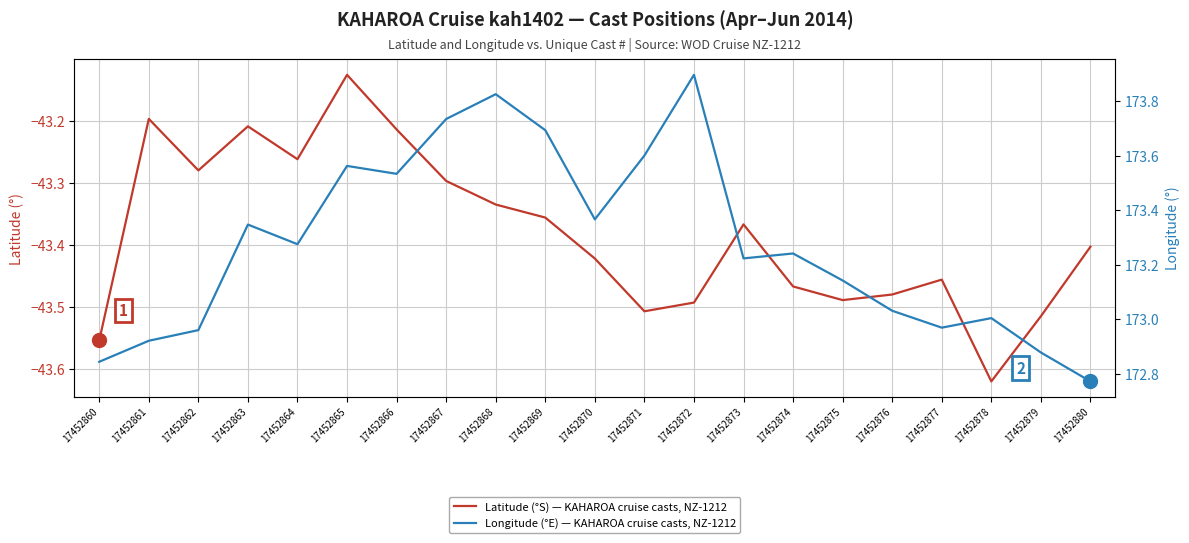

Is it true that Latitude (°S) — KAHAROA cruise casts, NZ-1212 equals -43.3 at 17452864?

True